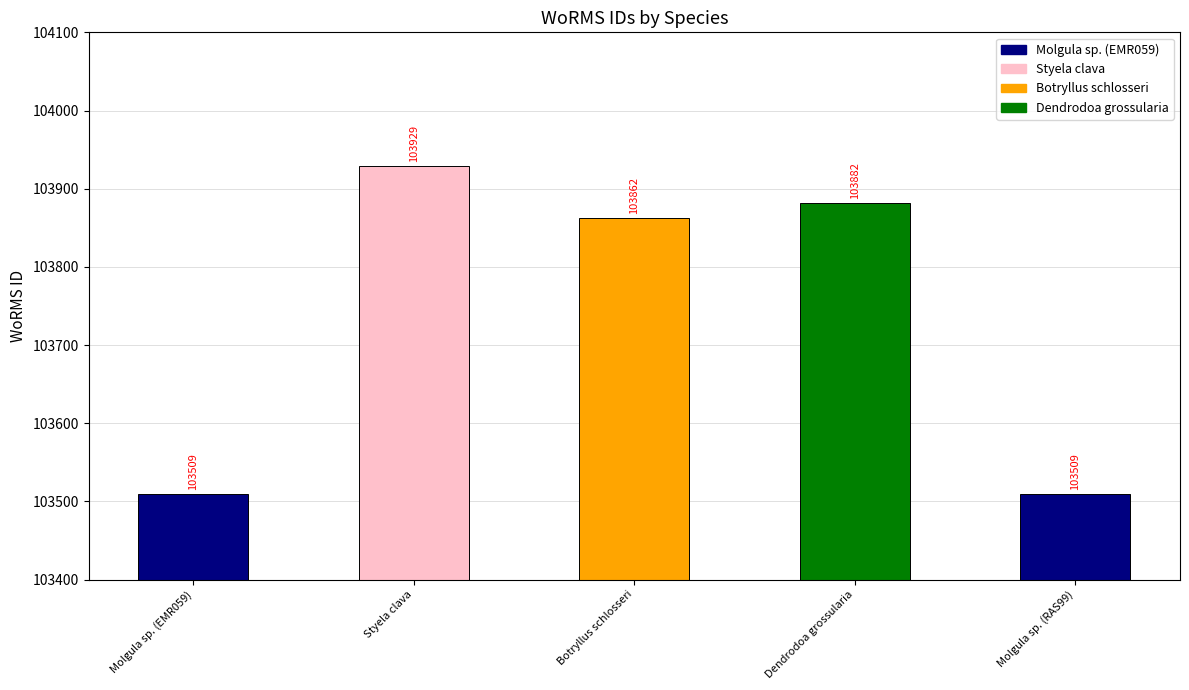

What is the label of the 5th bar from the right?

Molgula sp. (EMR059)